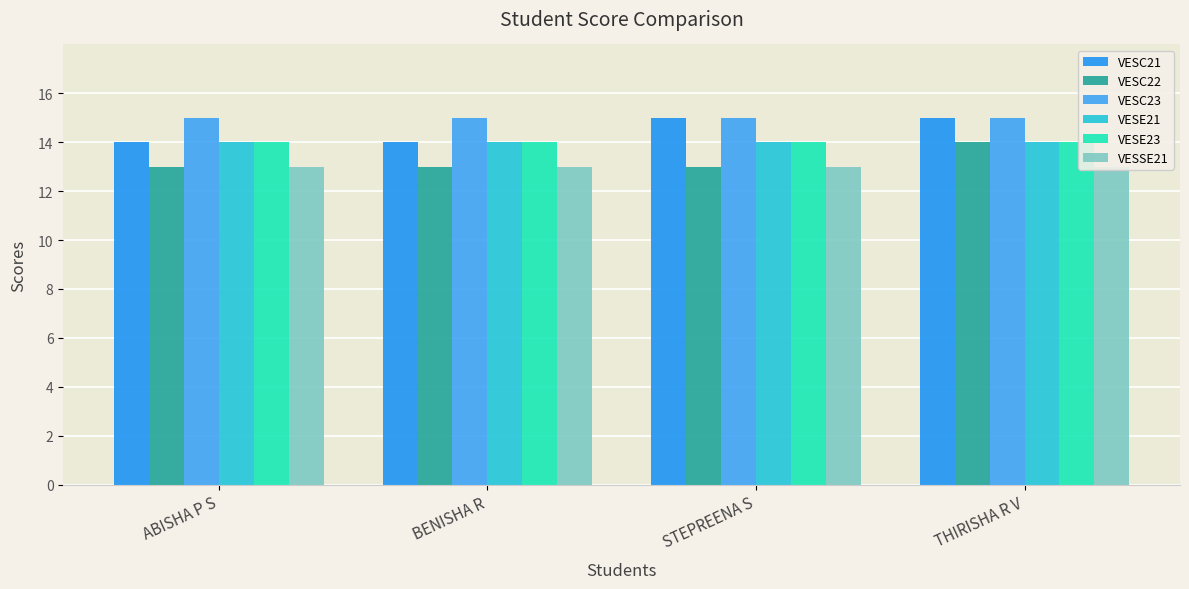

Count the number of categories in the chart.

4